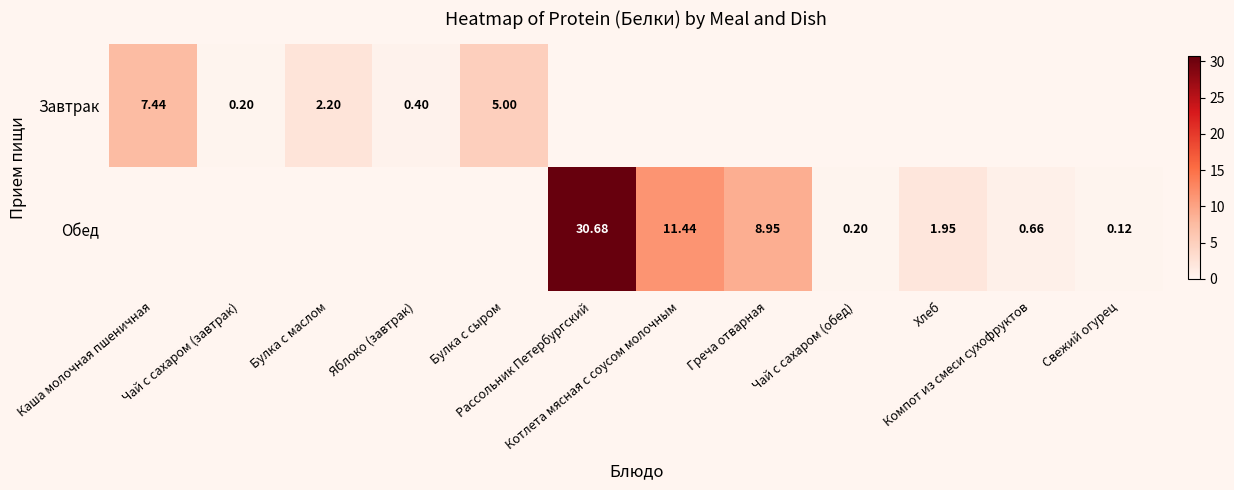

The Завтрак series shows 3.3 at Булка с маслом. True or false?

False